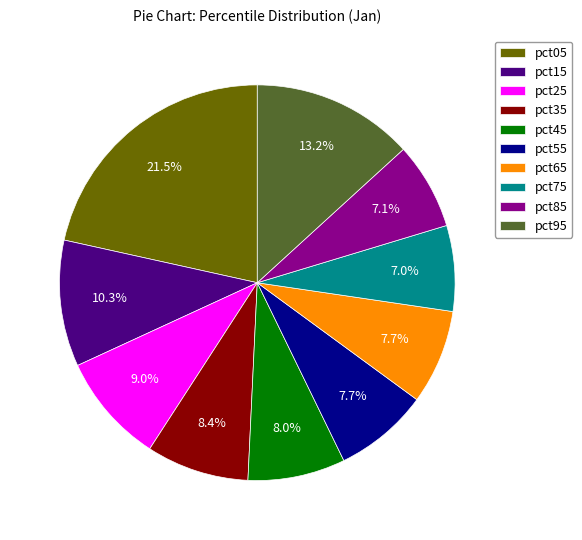

What is the largest slice in the pie chart?

pct05